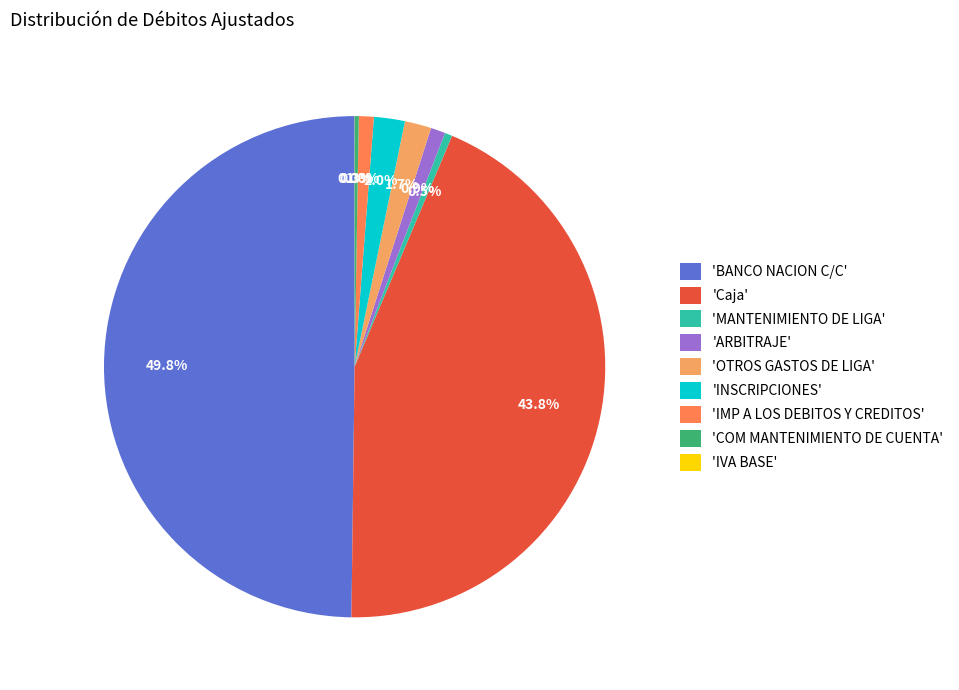

Does 'OTROS GASTOS DE LIGA' represent more than half of the total?

No